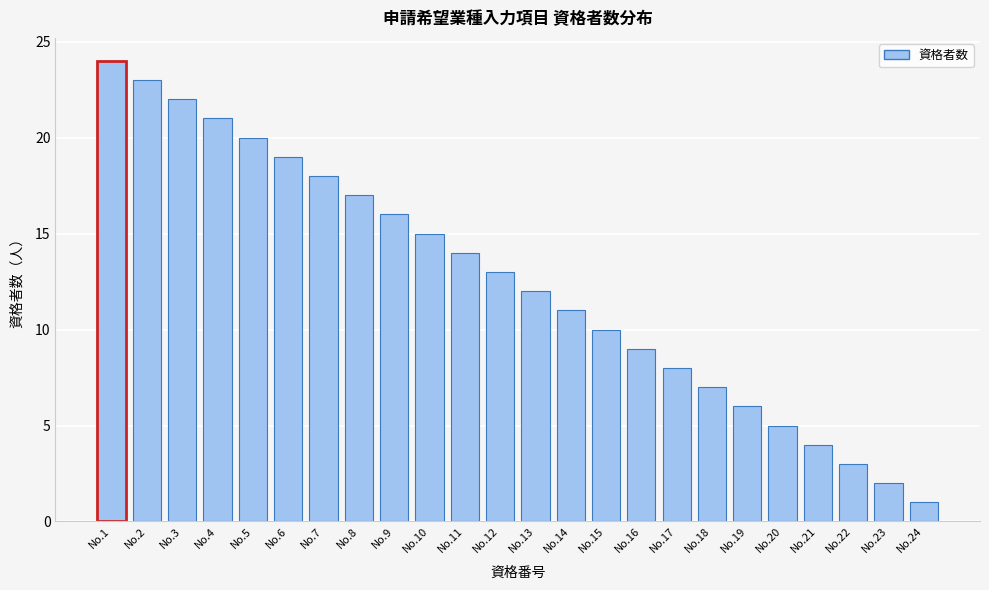

Reading right to left, what are all the values shown in this chart?

1	2	3	4	5	6	7	8	9	10	11	12	13	14	15	16	17	18	19	20	21	22	23	24